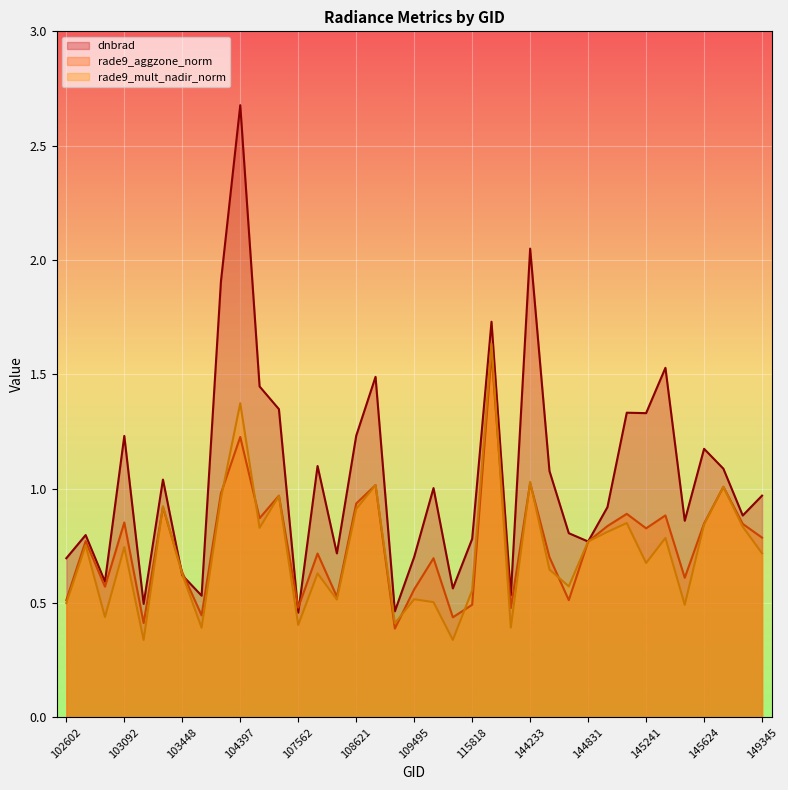

Read the rade9_aggzone_norm value at 115818.

0.5